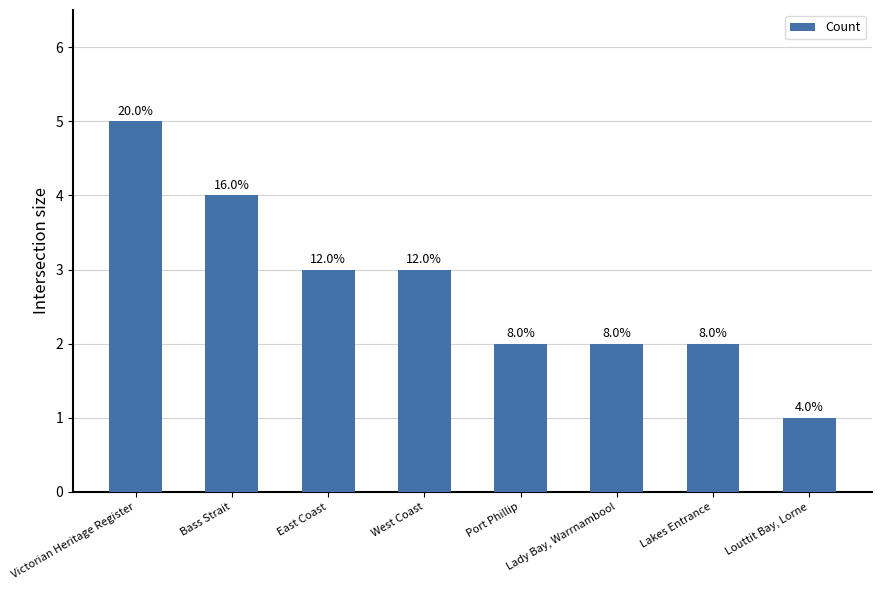

How many bars are there in total?

8